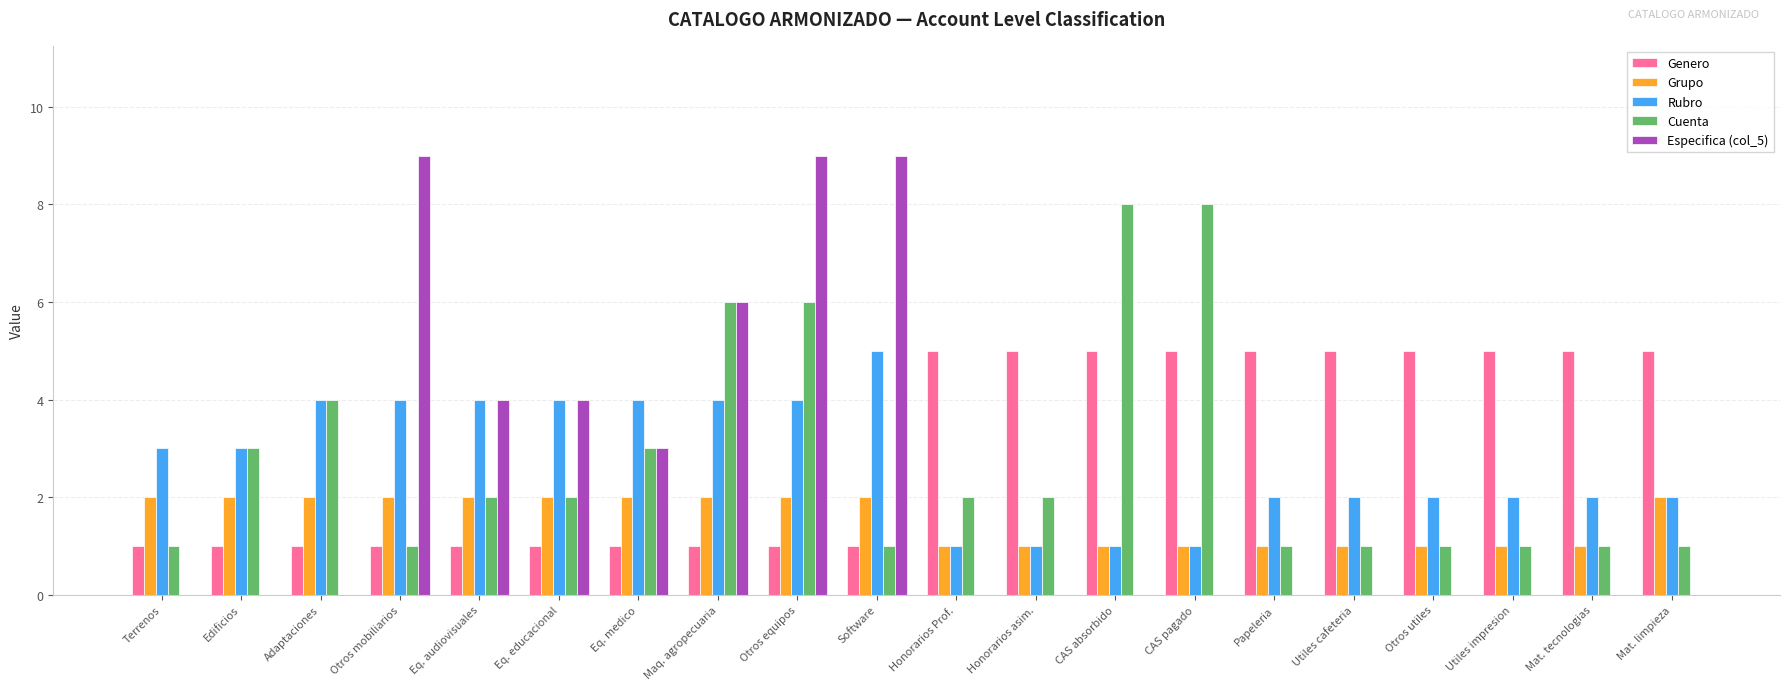

How many categories are shown in the chart?

20